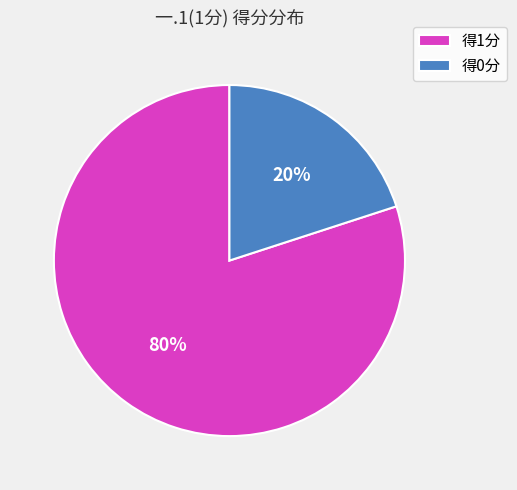

Combined, do 得0分 and 得1分 account for over 50%?

Yes